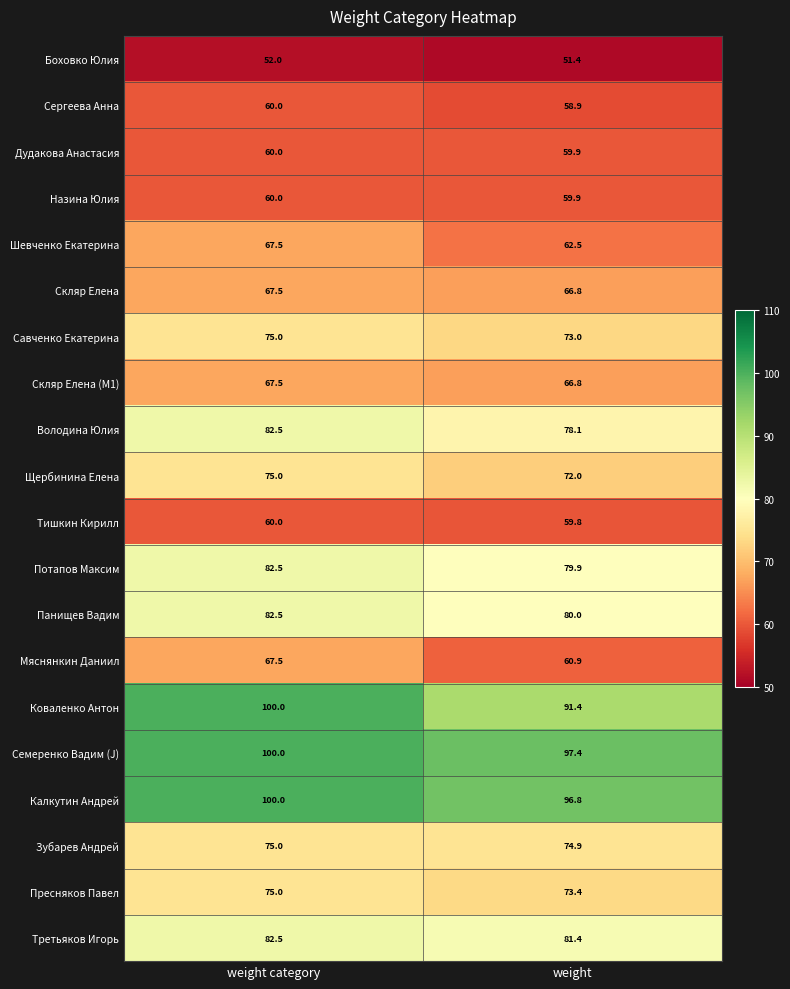

At which category is the sum across all series the highest?

weight category